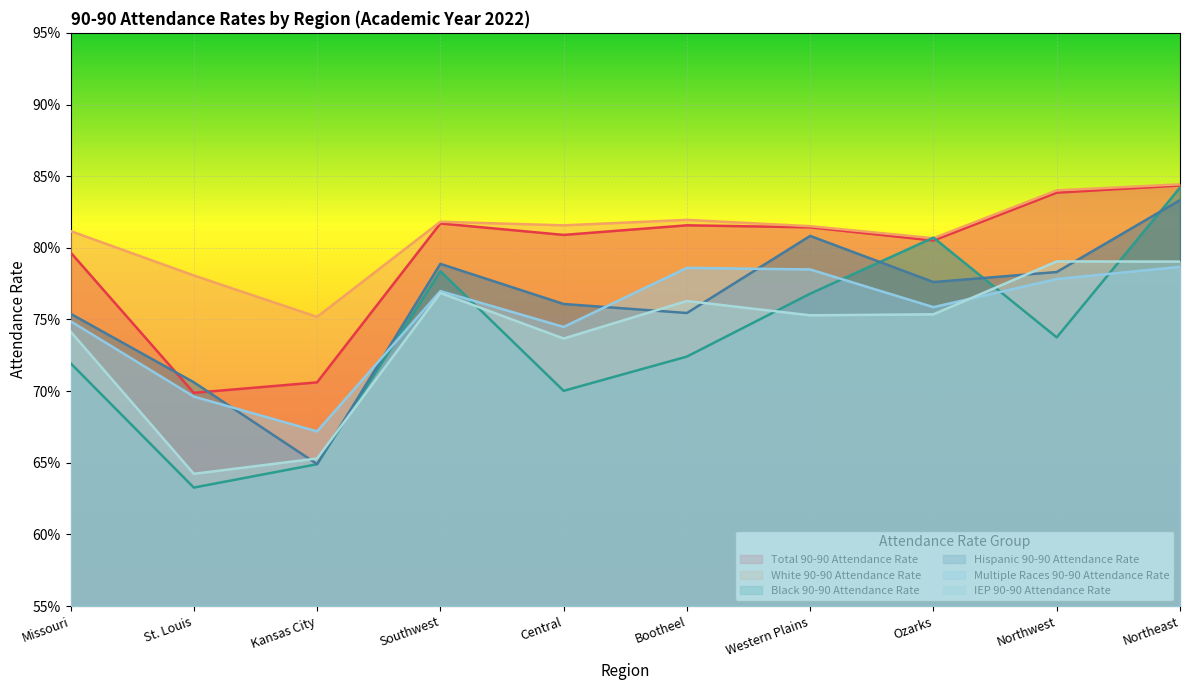

Is it true that Multiple Races 90-90 Attendance Rate equals 0.5 at Central?

False